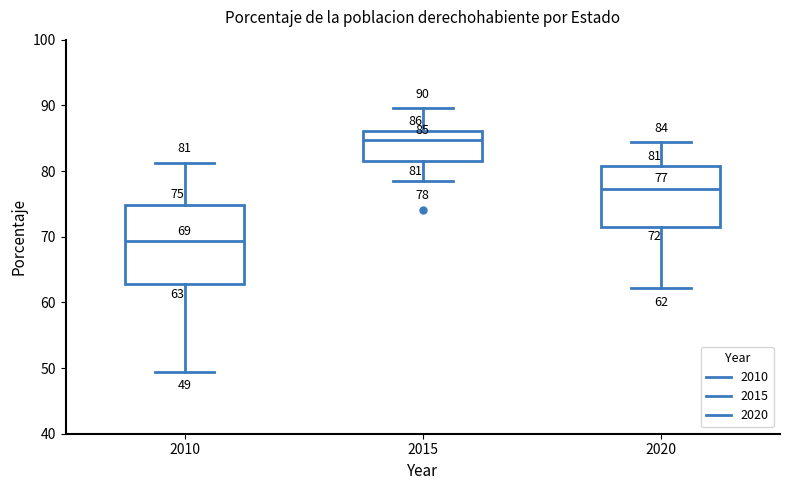

Which box has the highest median line?

2015